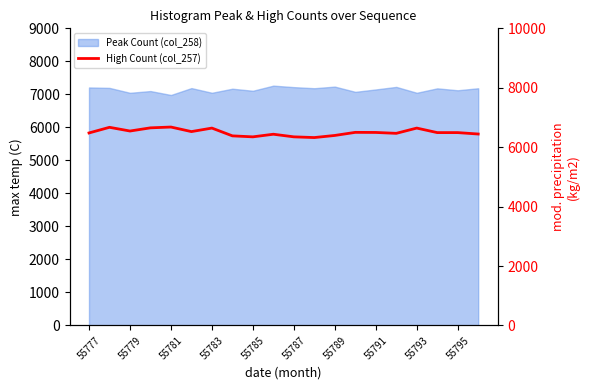

How many values are below 6491?

9